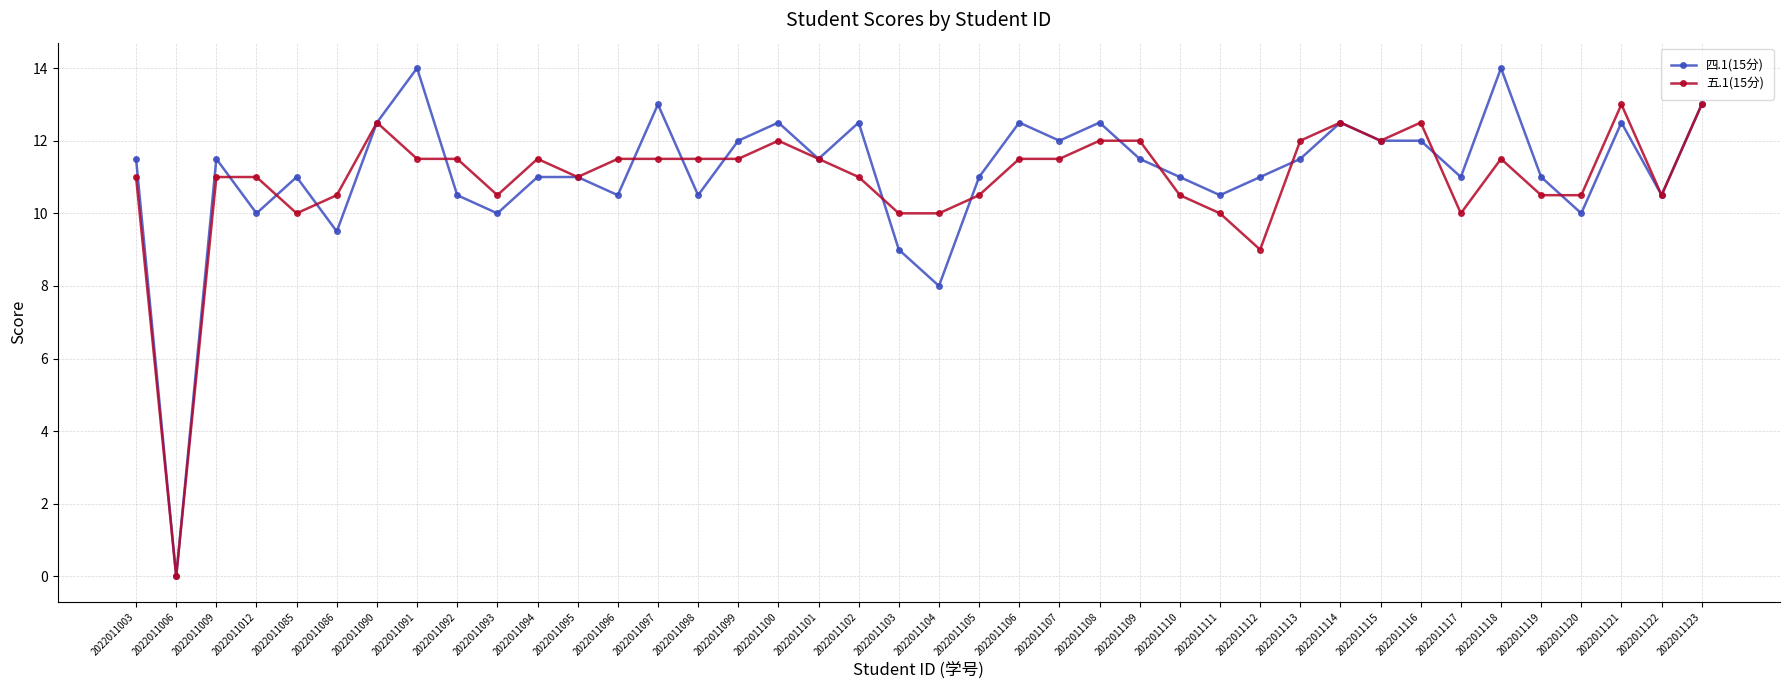

What is the approximate value of 四.1(15分) at 2022011092?

10.5